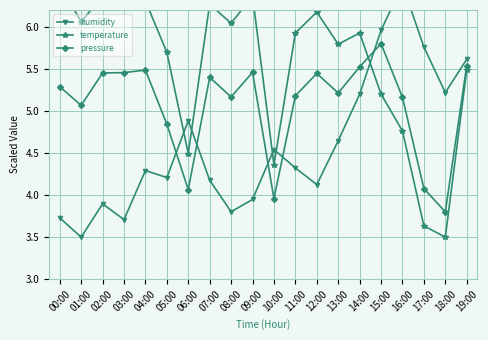

What is the label of the 6th point from the left?

05:00